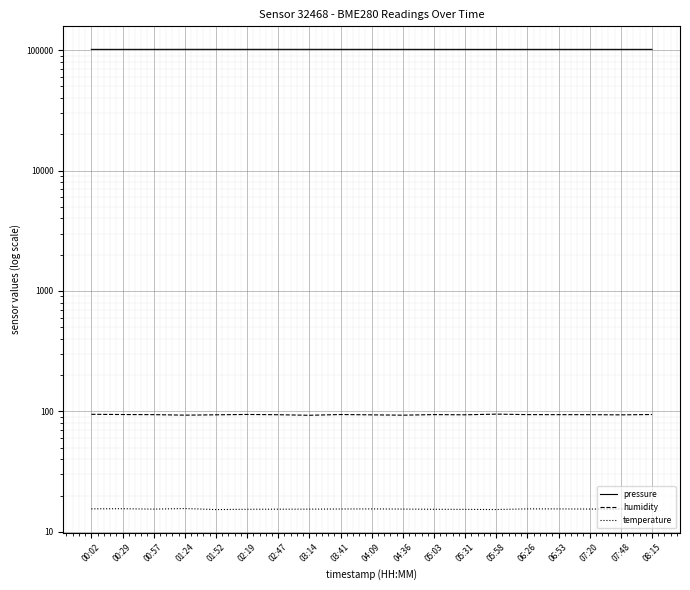

In humidity, how many points are higher than both neighbors (excluding endpoints)?

4